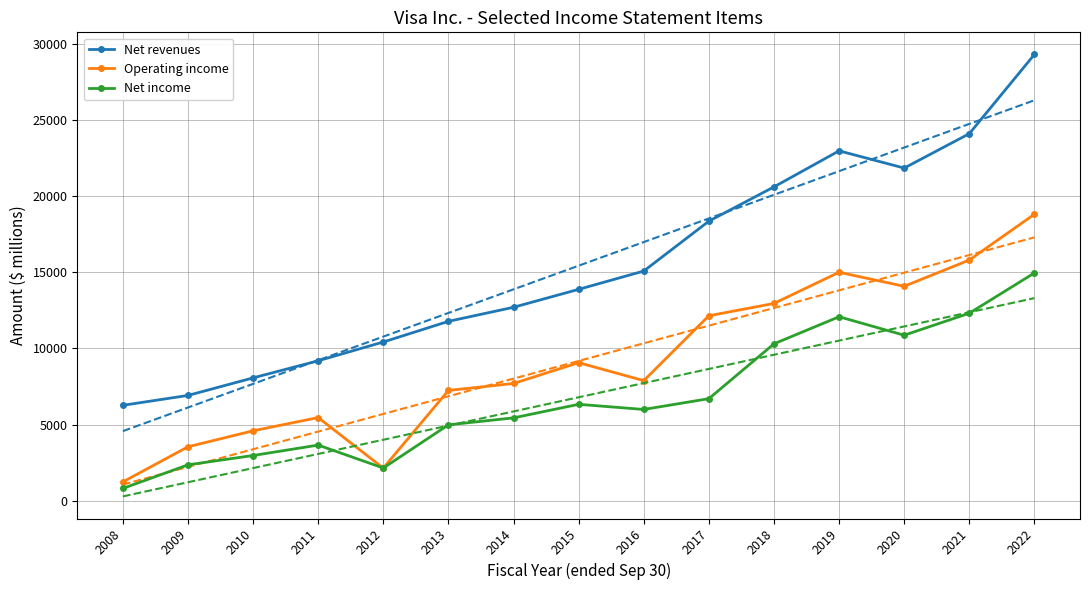

How many series are shown in this chart?

3